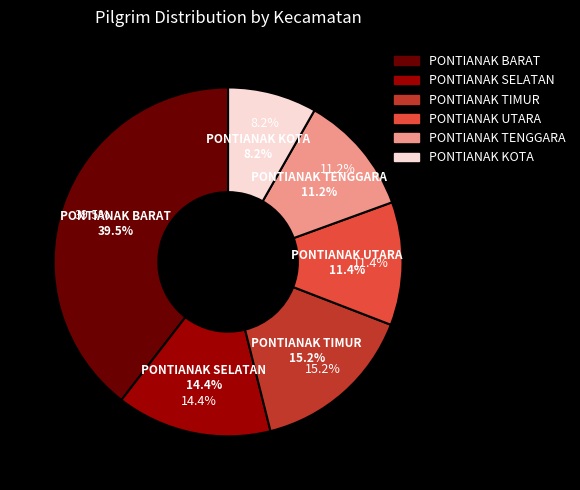

What is the ratio of the value at PONTIANAK UTARA to the value at PONTIANAK TENGGARA?

1.0